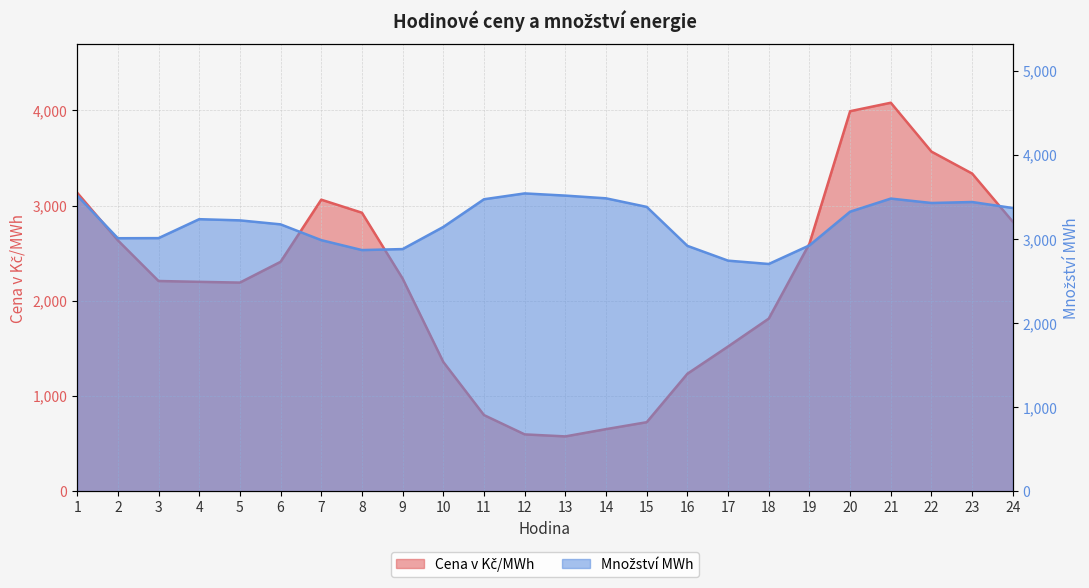

Which category has the highest value in the Množství MWh series?

12